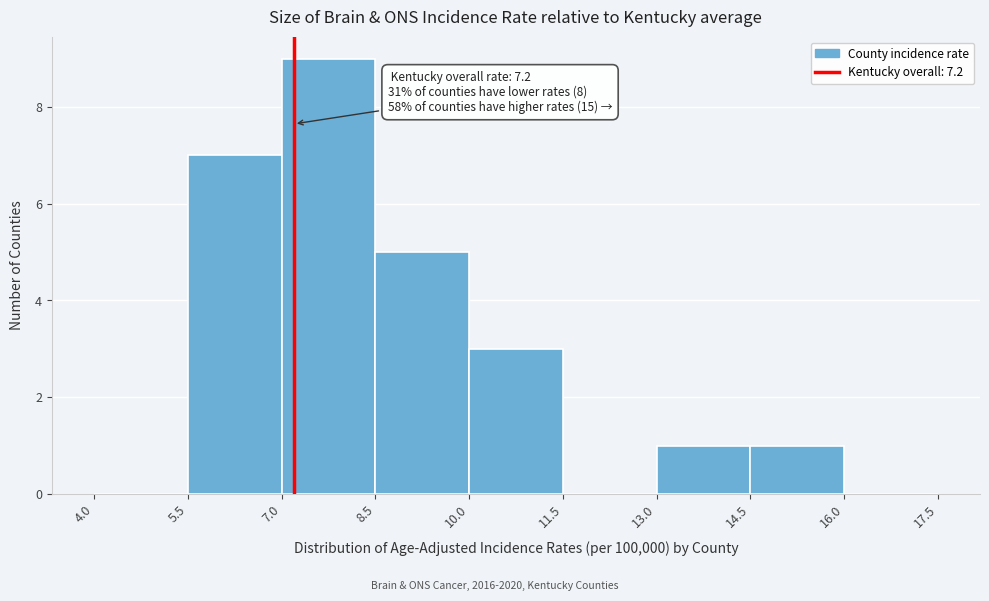

Over which range of the x-axis is the bar tallest?

7.0 to 8.5